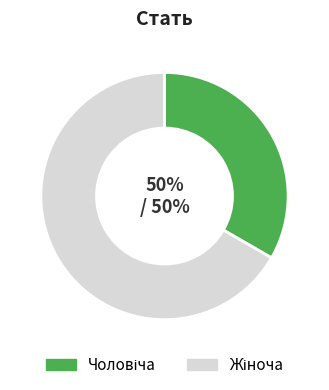

Which slice is the largest?

Жіноча